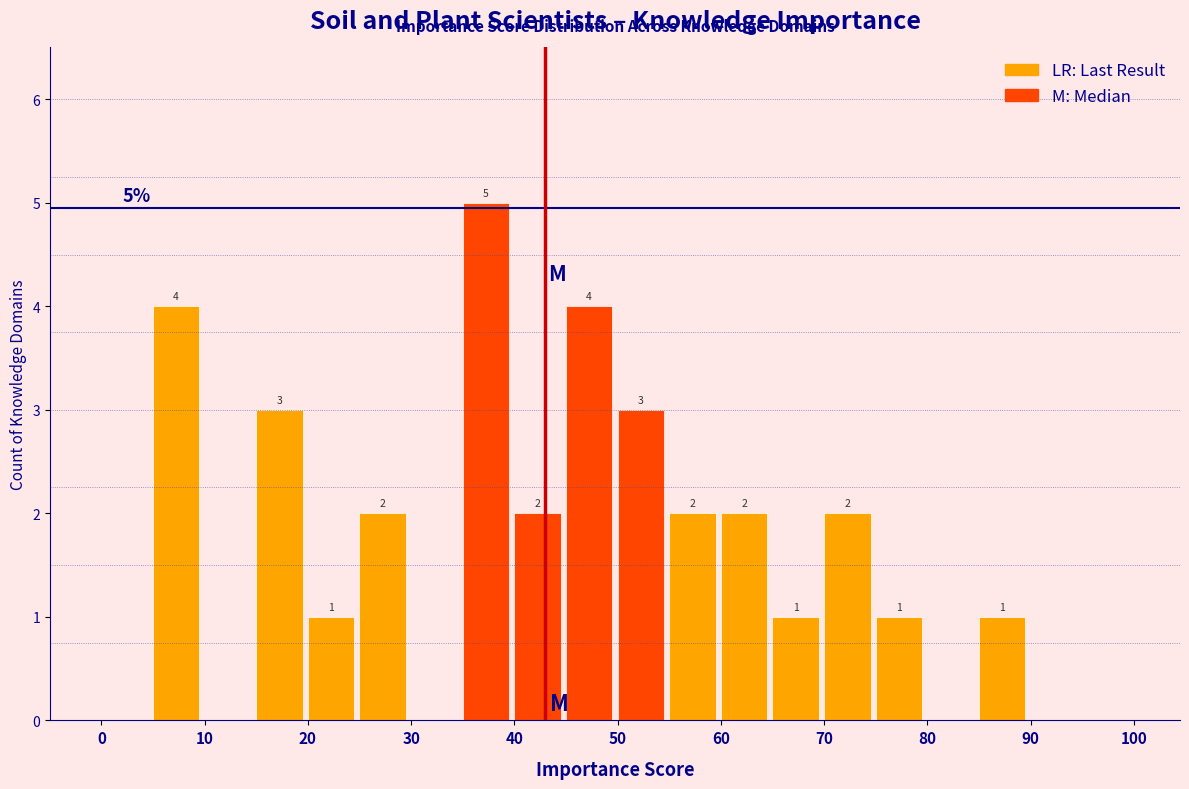

Over which range of the x-axis is the bar tallest?

35 to 40